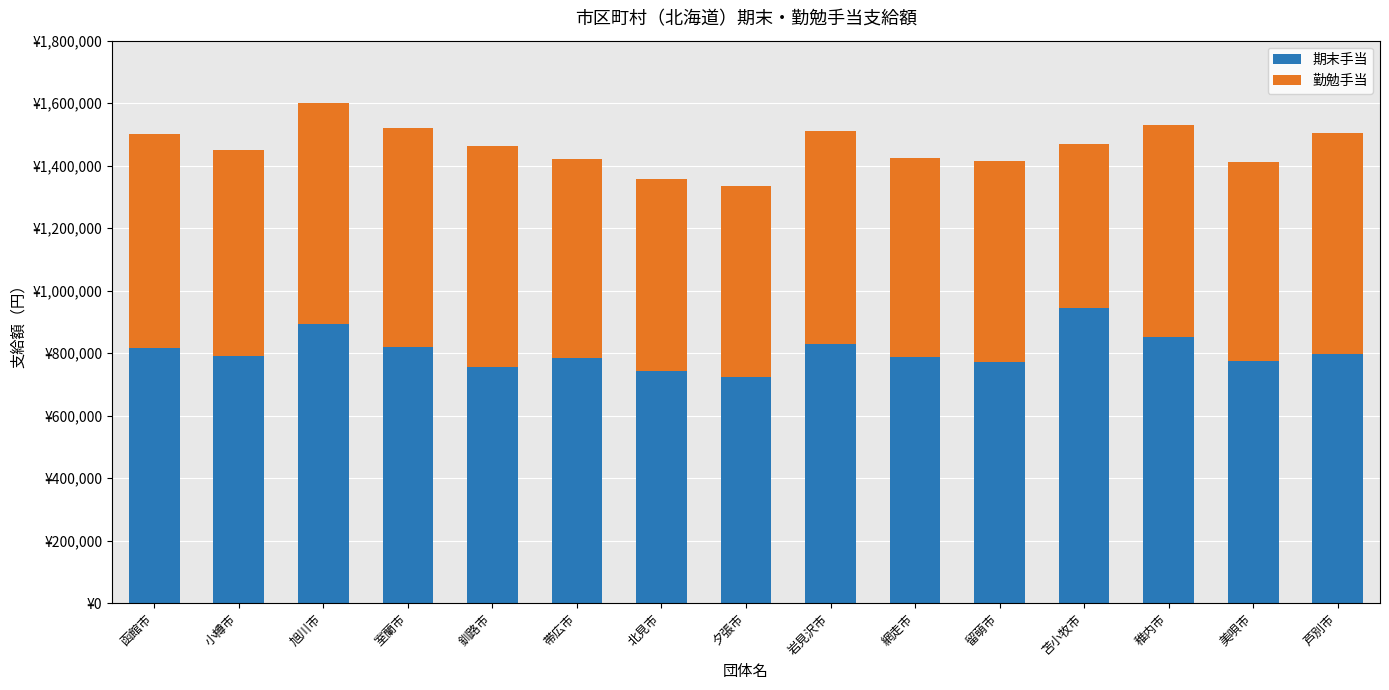

Does the chart contain any negative values?

No